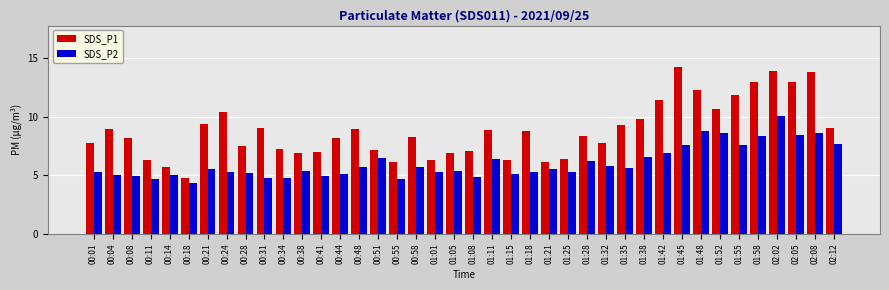

How many distinct data groups are displayed?

2